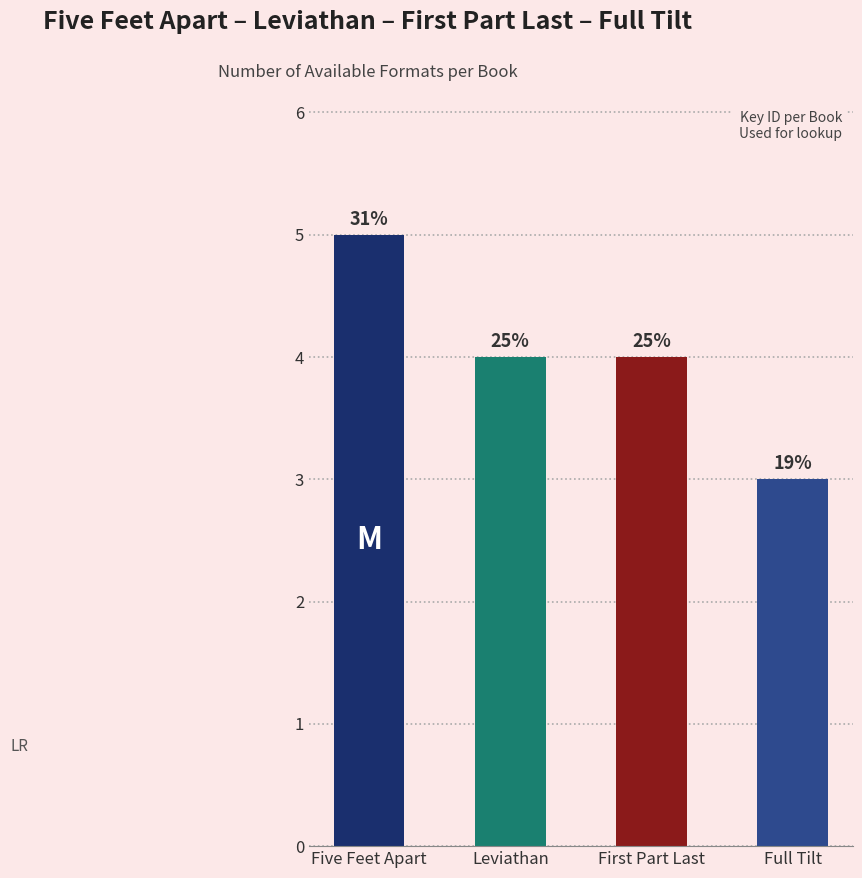

Which category has the highest value across all series?

Five Feet Apart